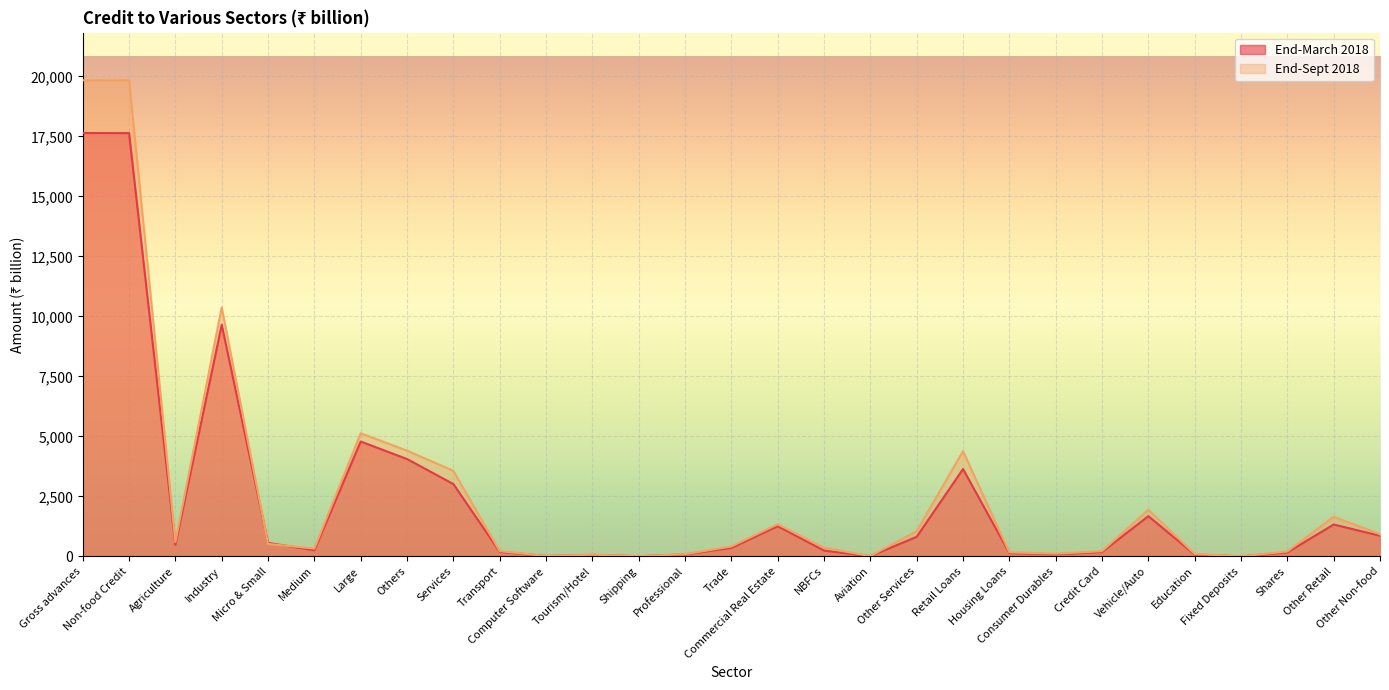

Reading left to right, extract all data points from this chart.

End-March 2018: 17643	17640	476	9655	561	252	4785	4055	3013	188	13	60	6	79	349	1257	240	7	813	3639	135	88	178	1675	74	0	164	1326	857
End-Sept 2018: 19842	19837	596	10374	516	325	5128	4405	3563	217	14	69	6	90	411	1337	357	9	1052	4381	165	111	213	1942	98	0	203	1650	923